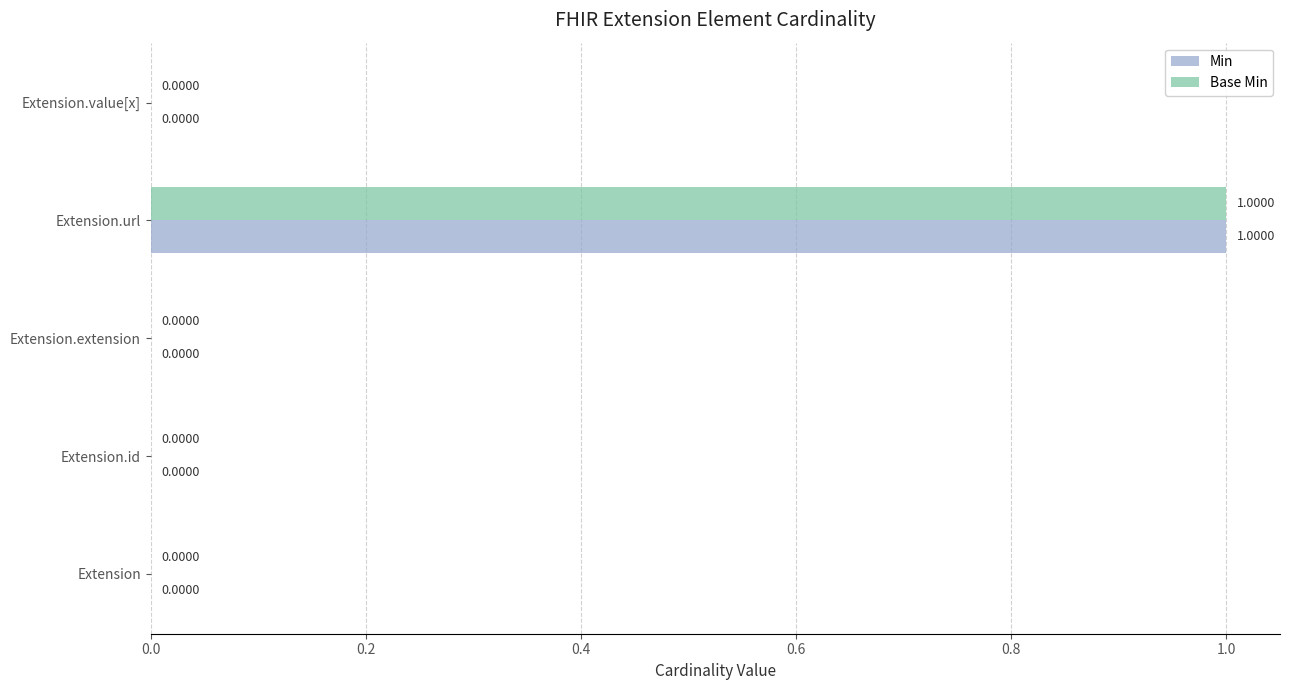

At which category is the sum across all series the highest?

Extension.url